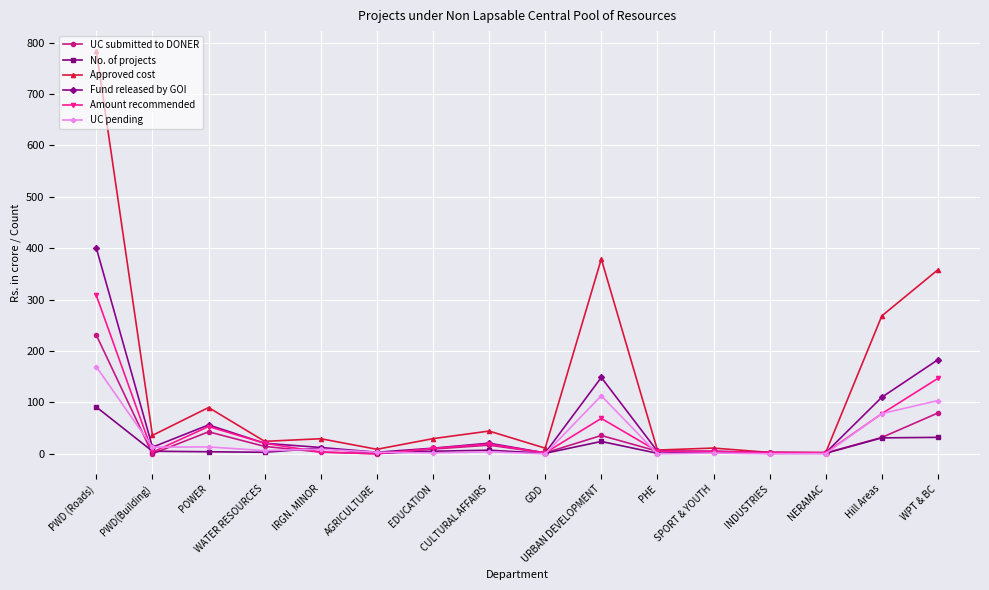

True or false: No. of projects has more than 1 interior local peaks.

True